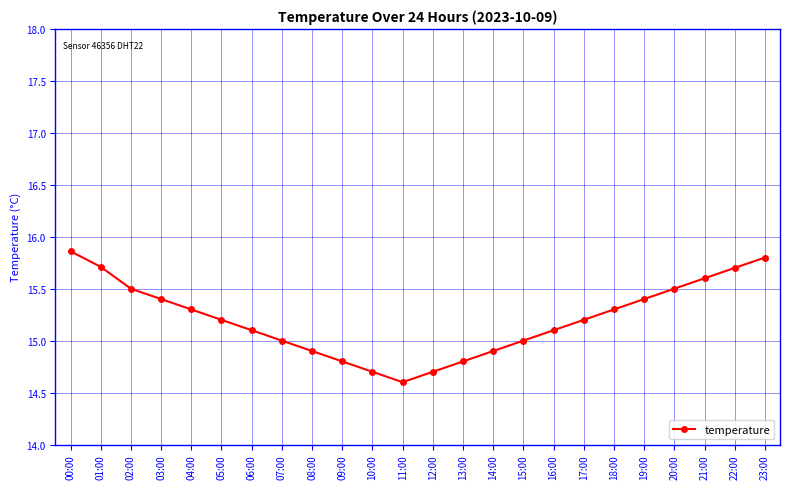

What is the minimum value shown in the chart?

14.6